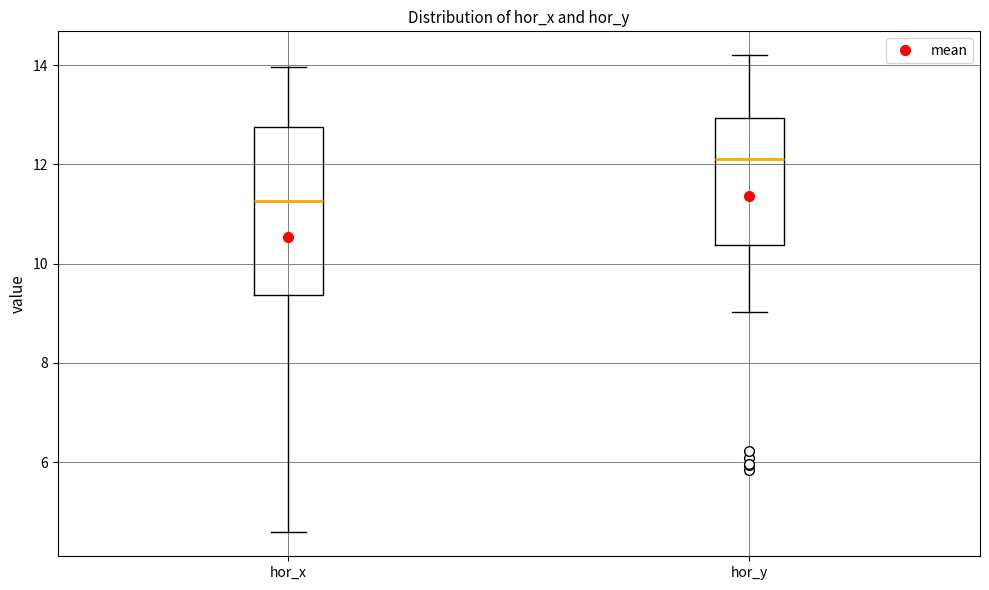

Comparing the boxes themselves (not the whiskers), which one is the tallest?

hor_x